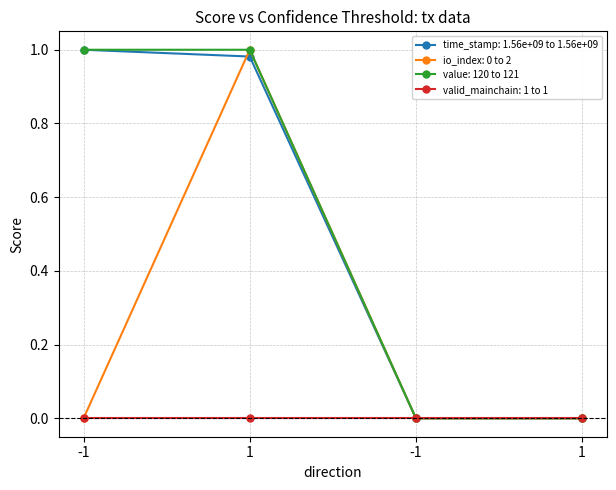

Does the chart have visible grid lines?

Yes